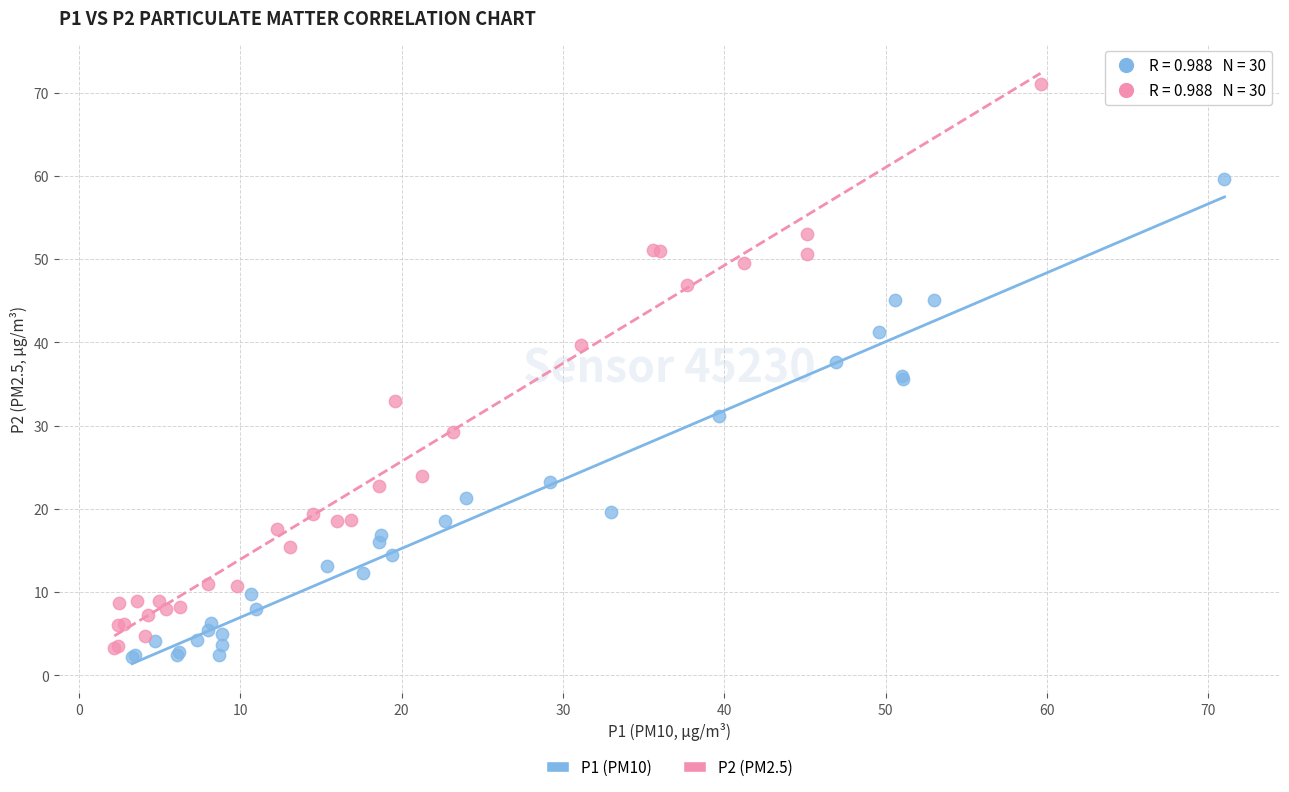

Which series has the widest spread of Y values?

P2 (PM2.5)